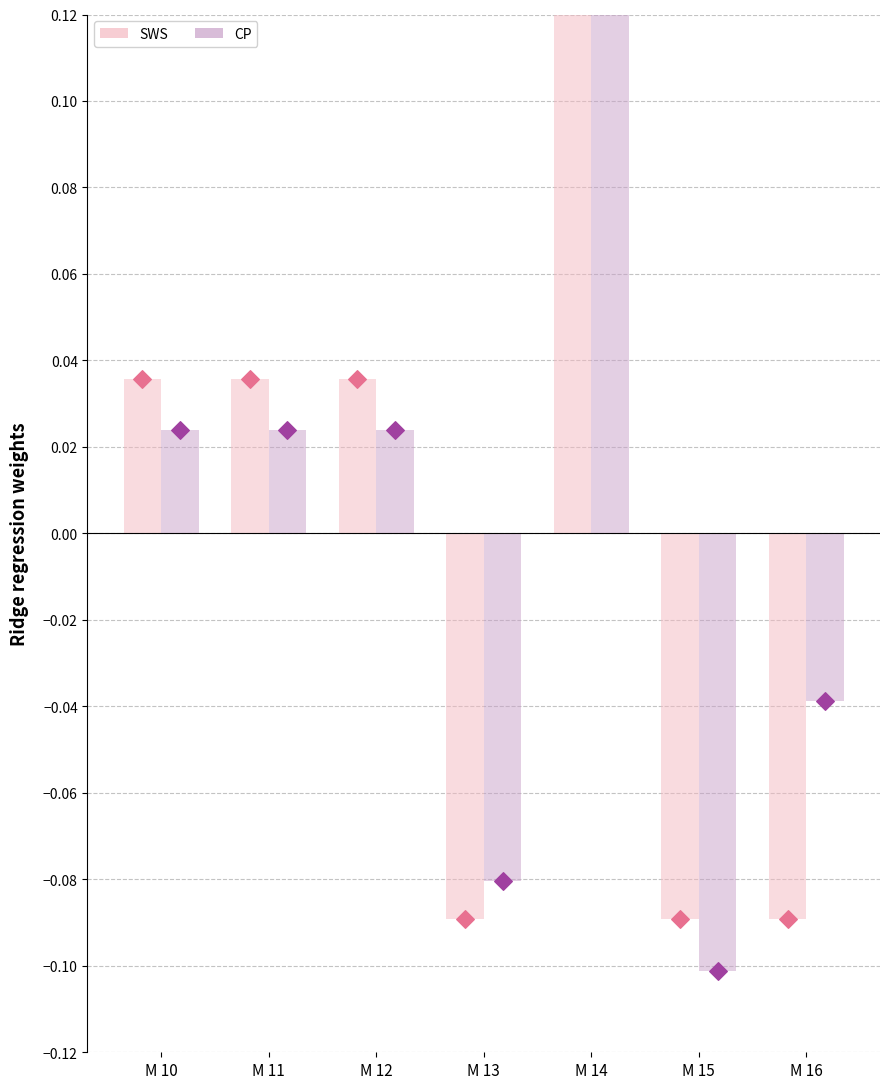

Which series reaches the minimum Y coordinate?

CP